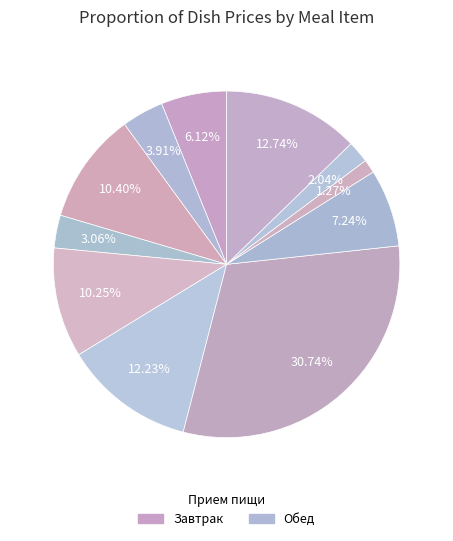

How many segments does this pie chart have?

11